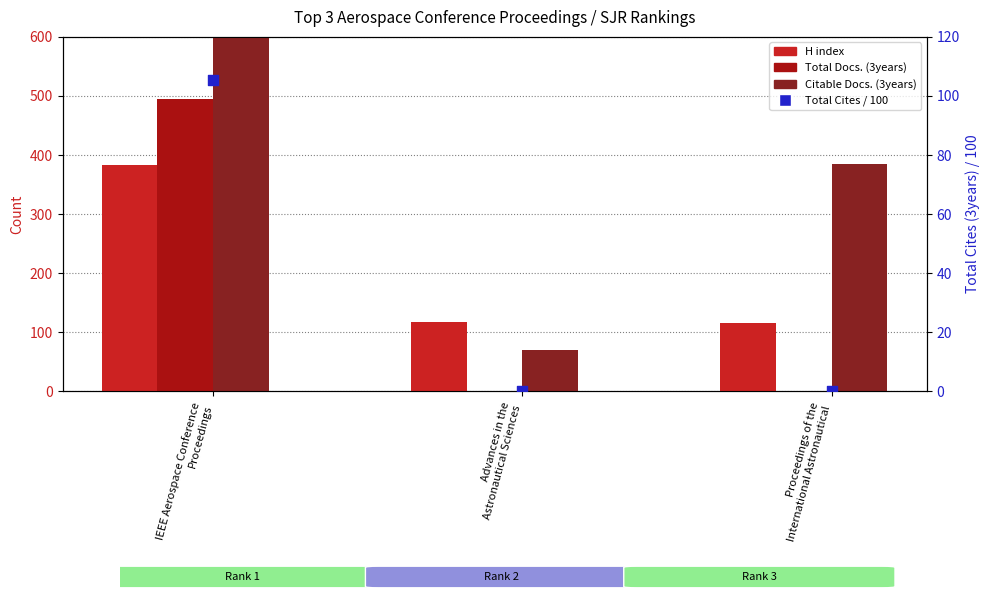

Which series has the largest total across all categories?

Citable Docs. (3years)